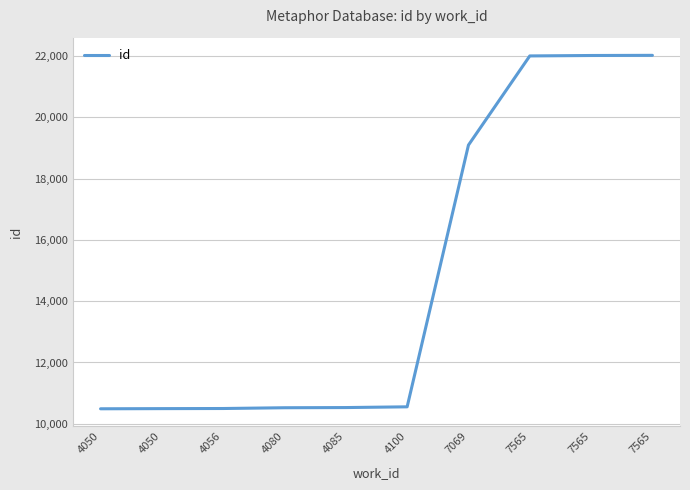

What is the sum of the values at 4080 and 4085?

21052